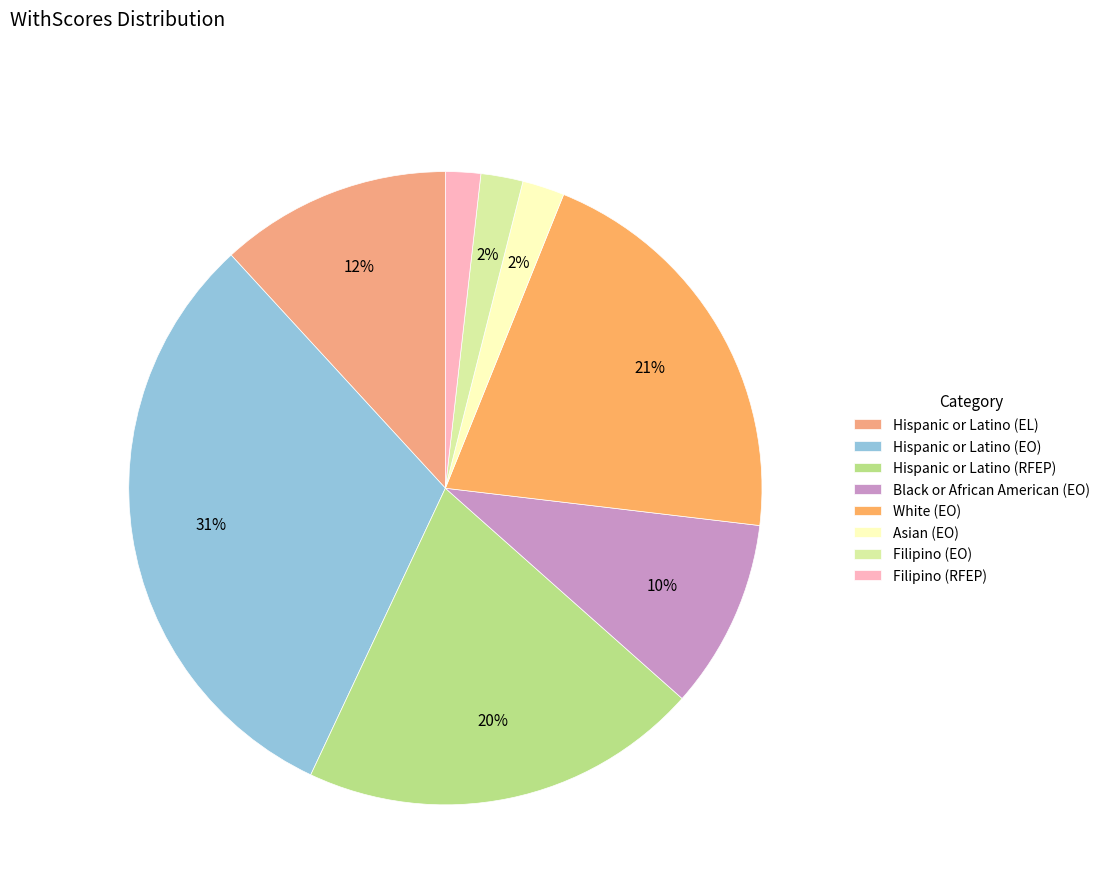

Rank the categories by value from lowest to highest.

Filipino (RFEP), Asian (EO), Filipino (EO), Black or African American (EO), Hispanic or Latino (EL), Hispanic or Latino (RFEP), White (EO), Hispanic or Latino (EO)